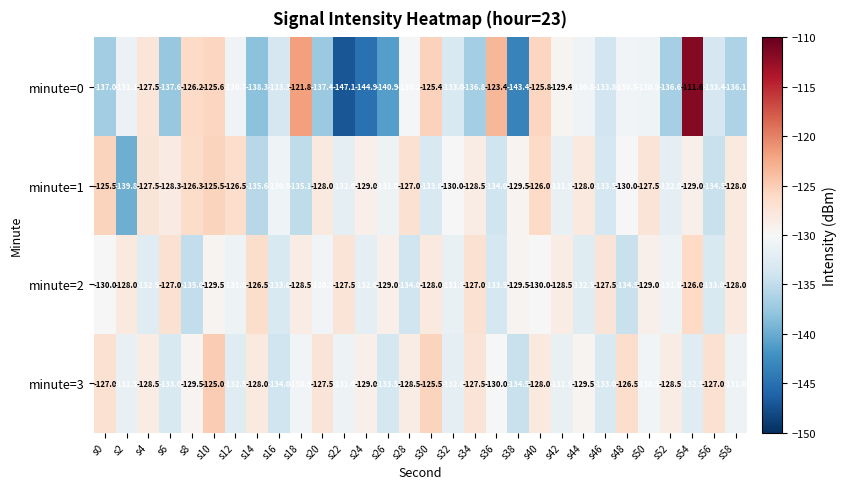

What is the difference between the maximum and minimum values in the minute=3 series?

9.5